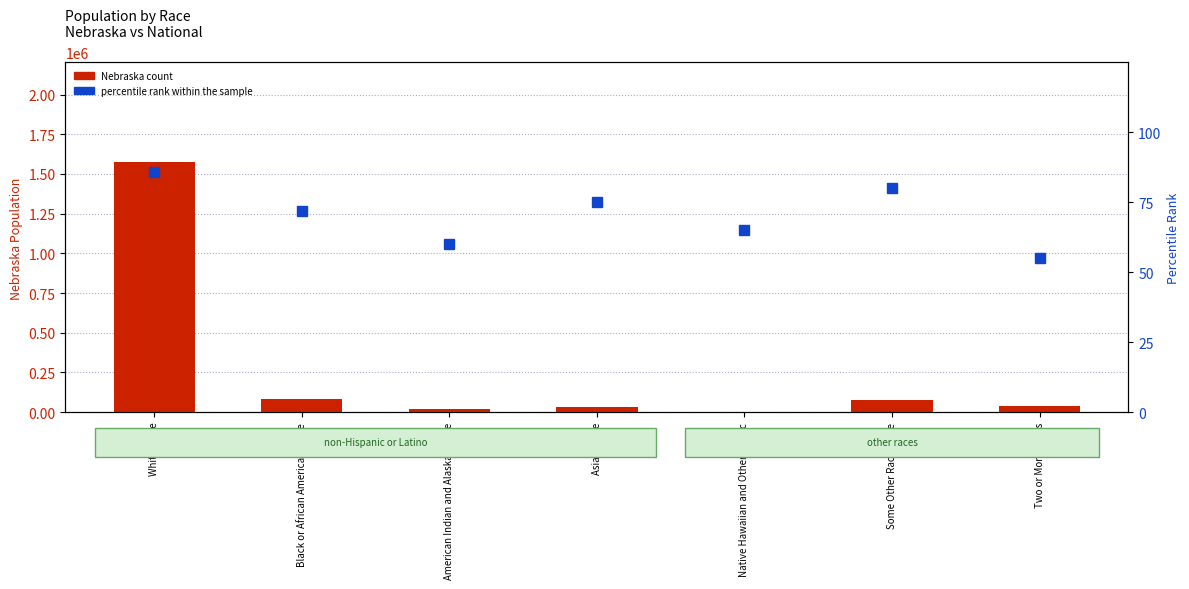

What is the difference between the second highest and minimum values in the Nebraska count series?

81606